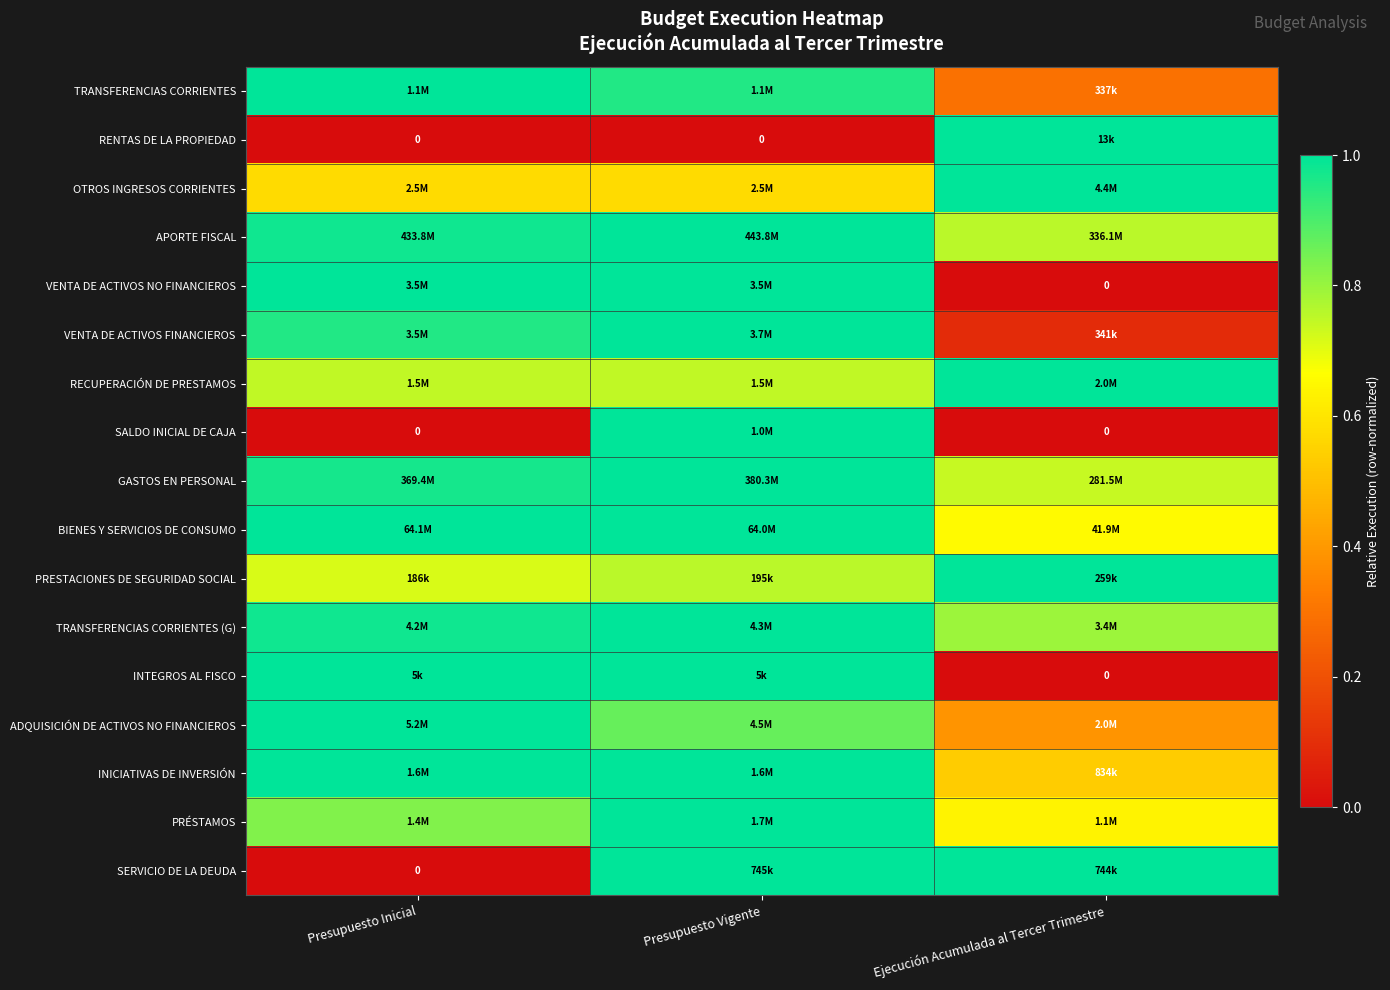

The PRÉSTAMOS series shows 0.6 at Ejecución Acumulada al Tercer Trimestre. True or false?

True